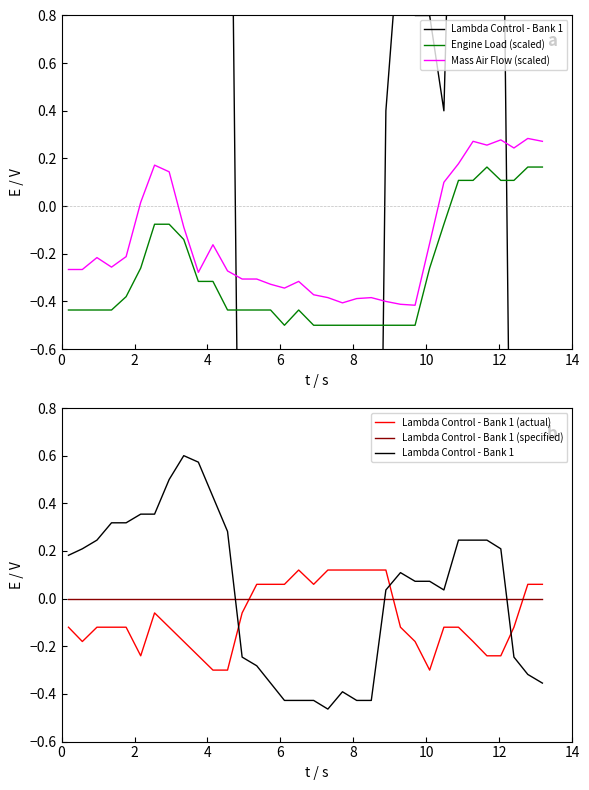

Which series has the largest total across all categories?

Lambda Control - Bank 1